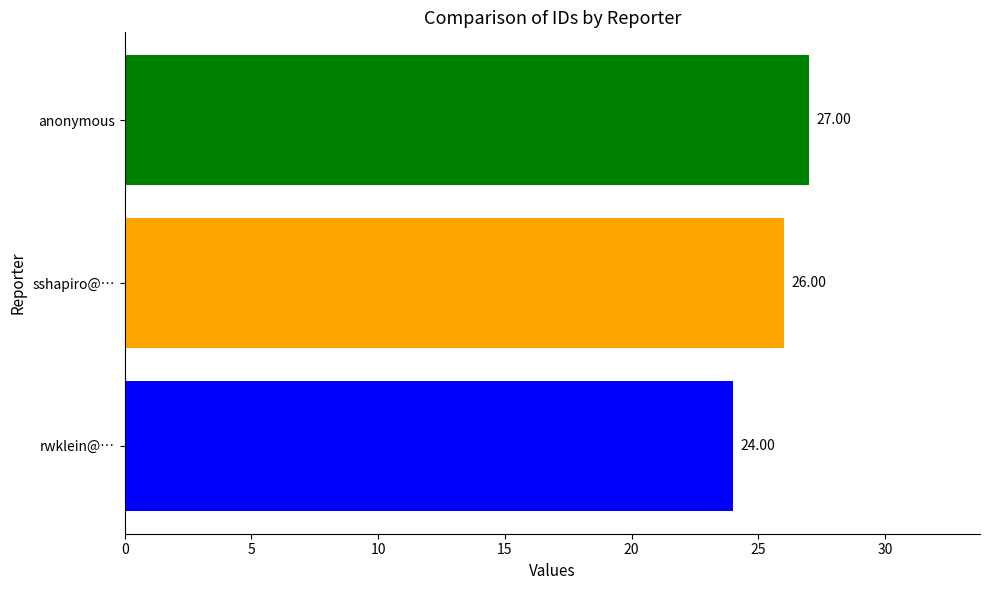

At which label is the value closest to 25?

rwklein@…